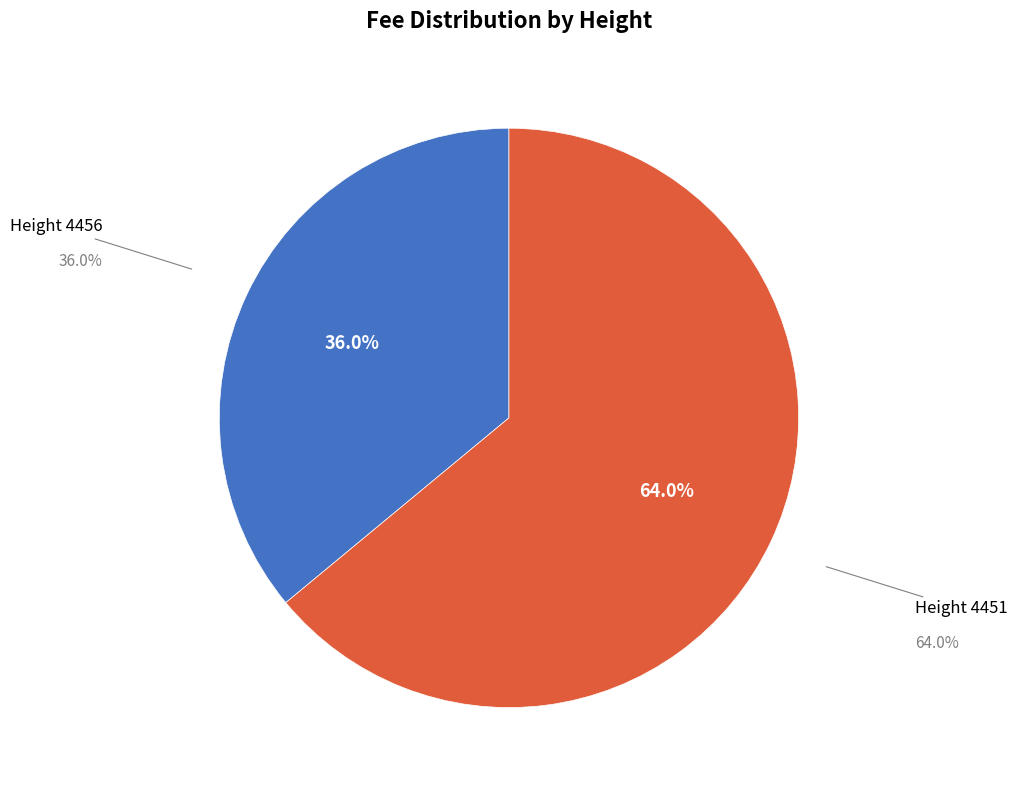

What is the total percentage of Height 4451 and Height 4456?

100.0%